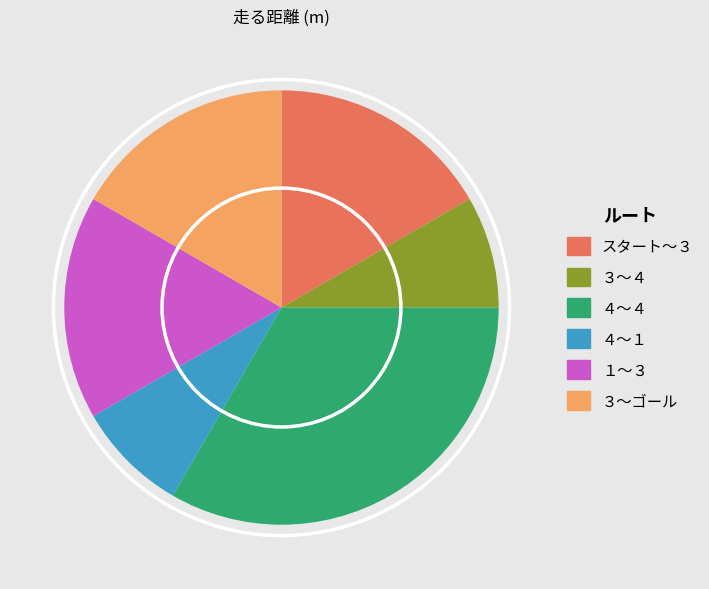

Which has a higher value, ３～ゴール or ４～１?

３～ゴール